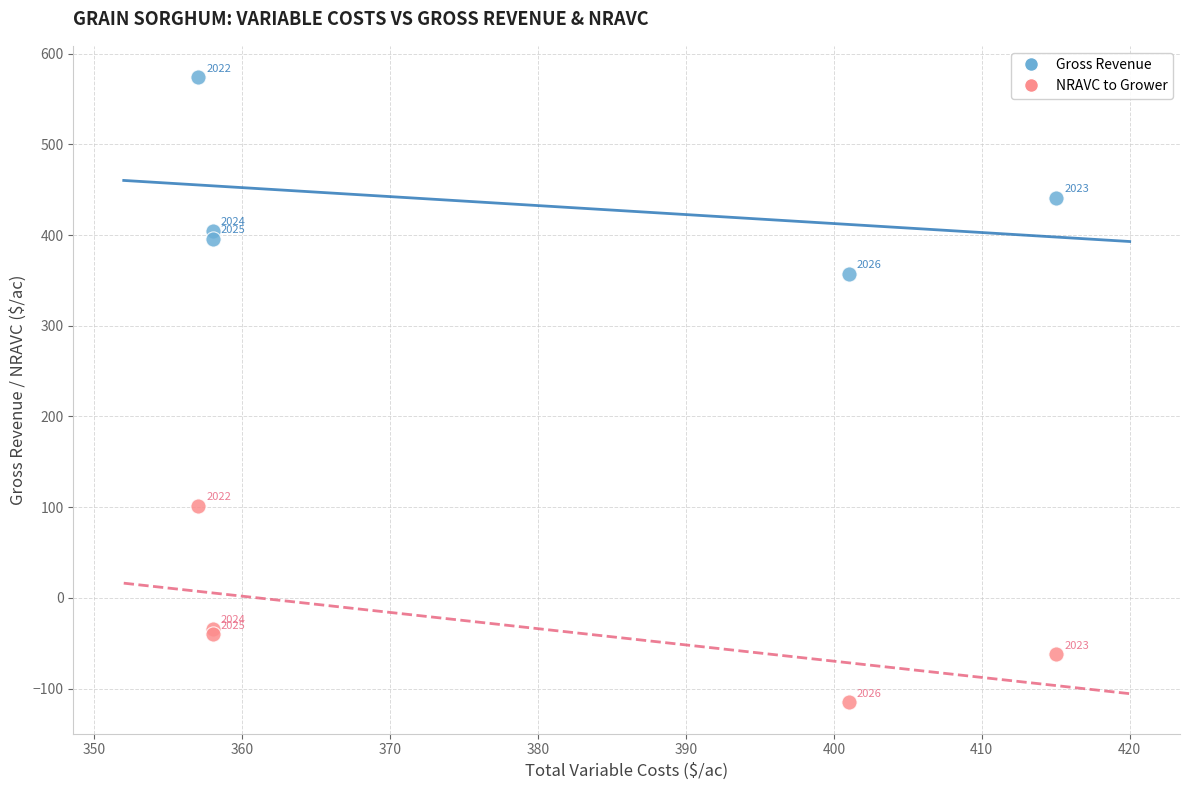

What are all the series names shown in the legend?

Gross Revenue, NRAVC to Grower